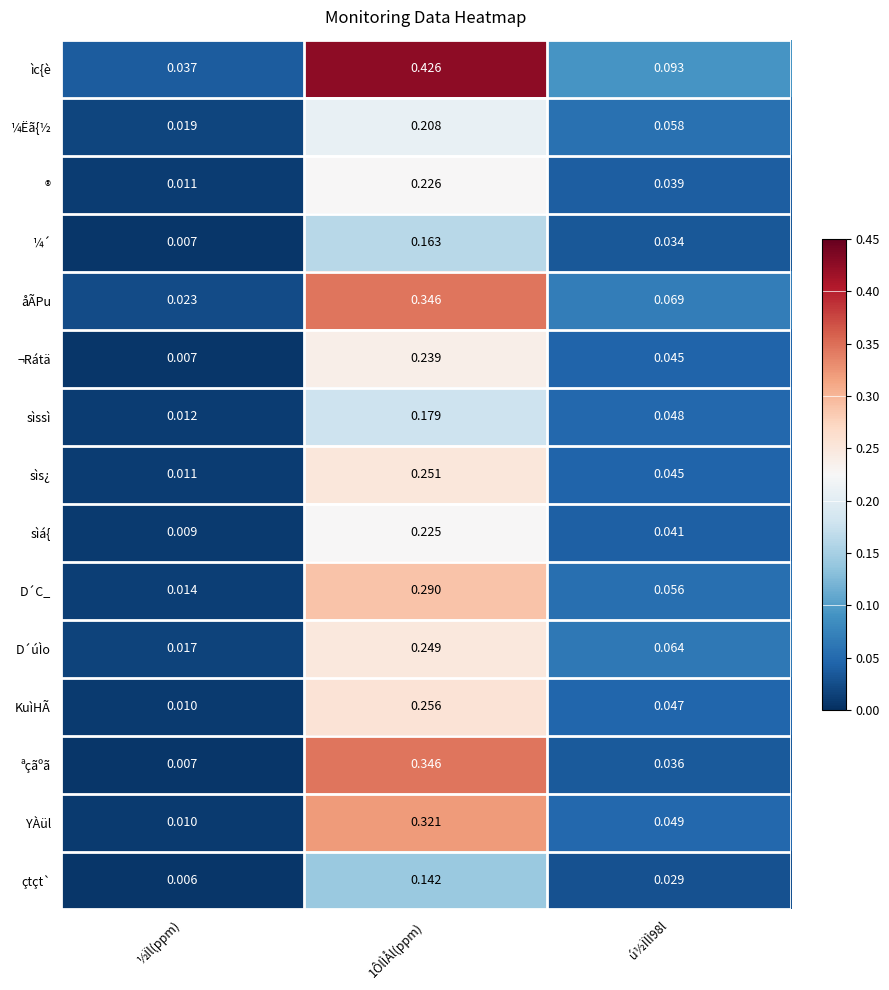

How many data points does each series have?

3